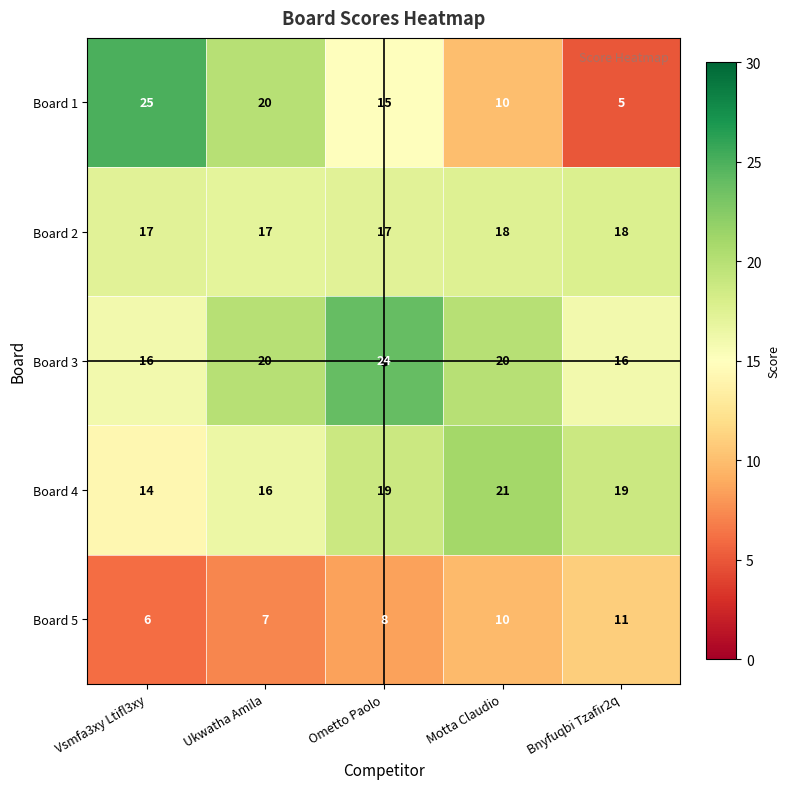

What is the difference between the highest and lowest values at Bnyfuqbi Tzafir2q?

14